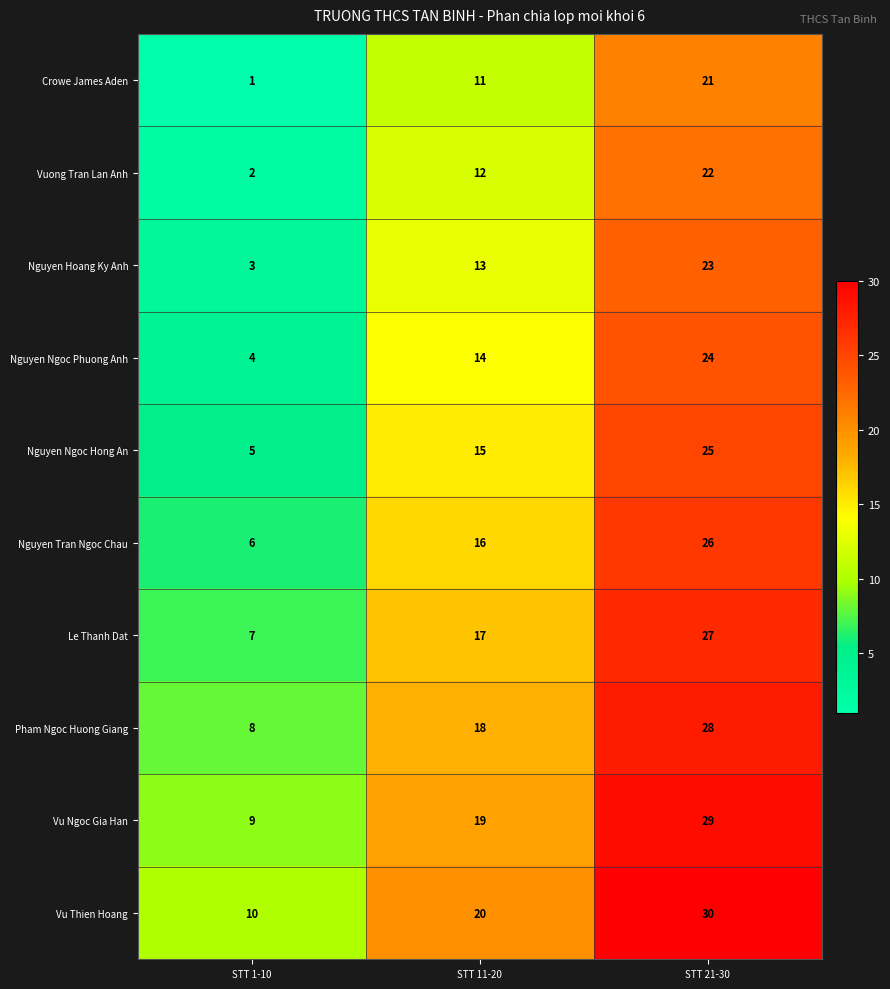

How many data points in Nguyen Hoang Ky Anh are less than 13?

1